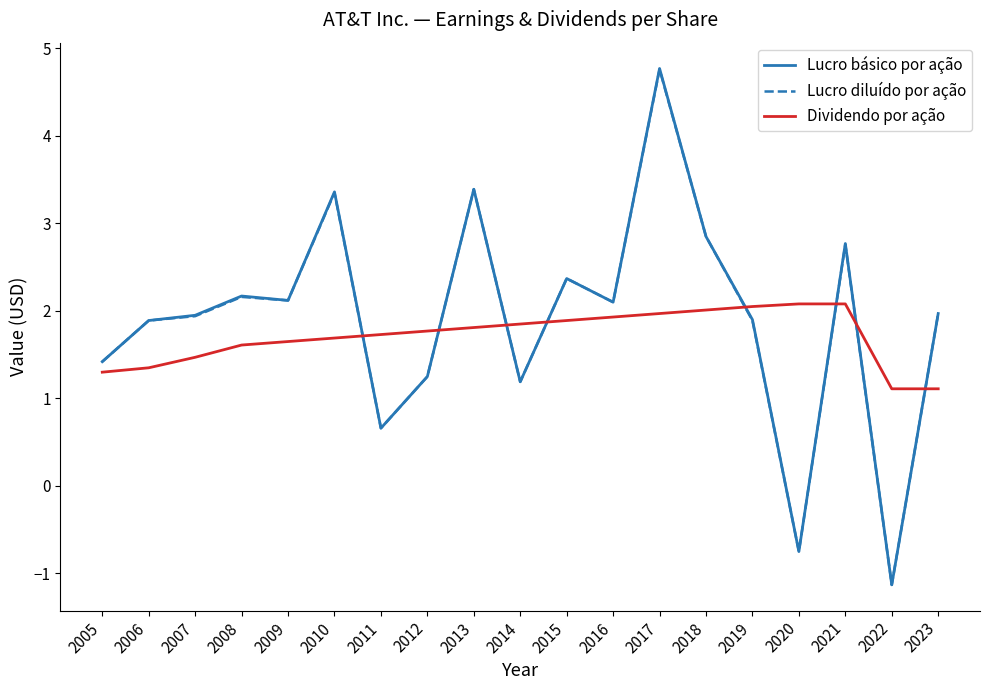

After their last crossing, which series has the higher values: Lucro diluído por ação or Dividendo por ação?

Lucro diluído por ação